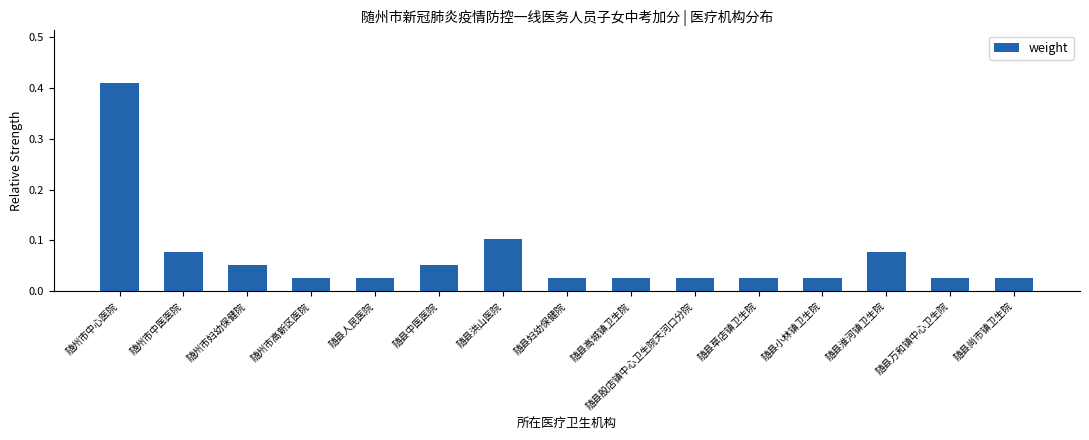

What is the label of the 6th bar from the right?

随县殷店镇中心卫生院天河口分院